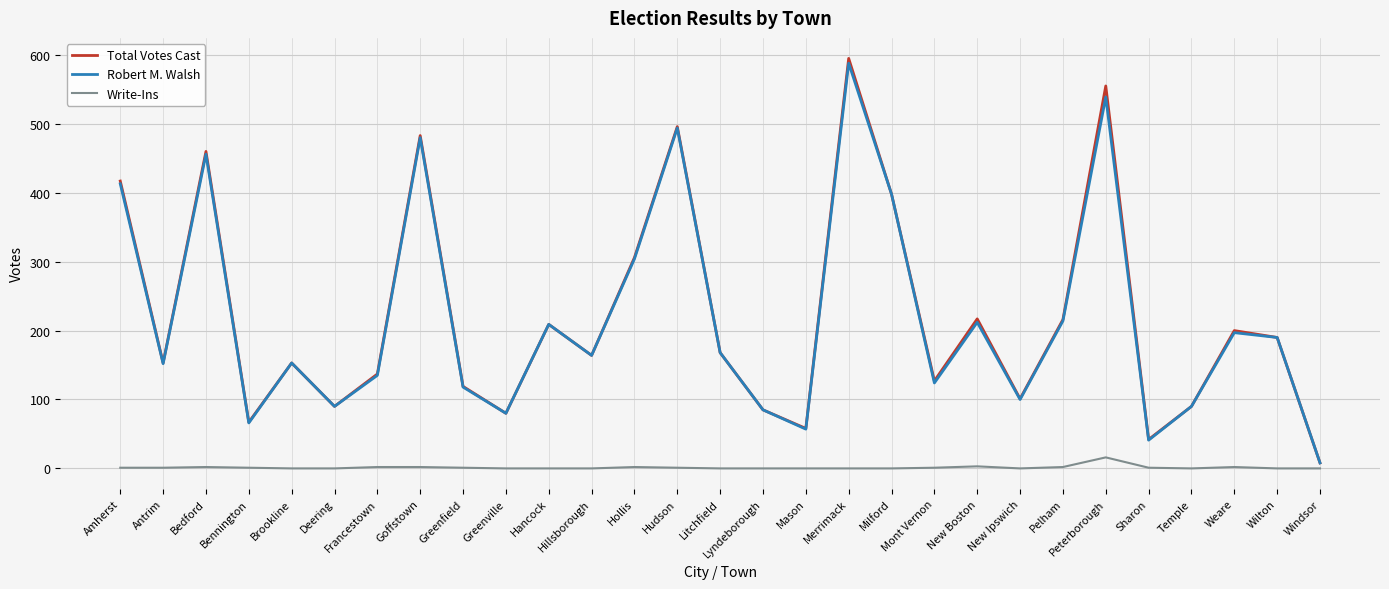

Which series has the largest range (max minus min)?

Total Votes Cast